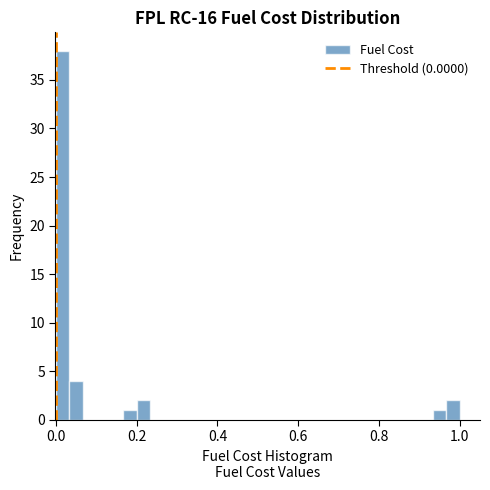

Read against the x-axis, roughly where is the centre of the tallest bar?

0.02